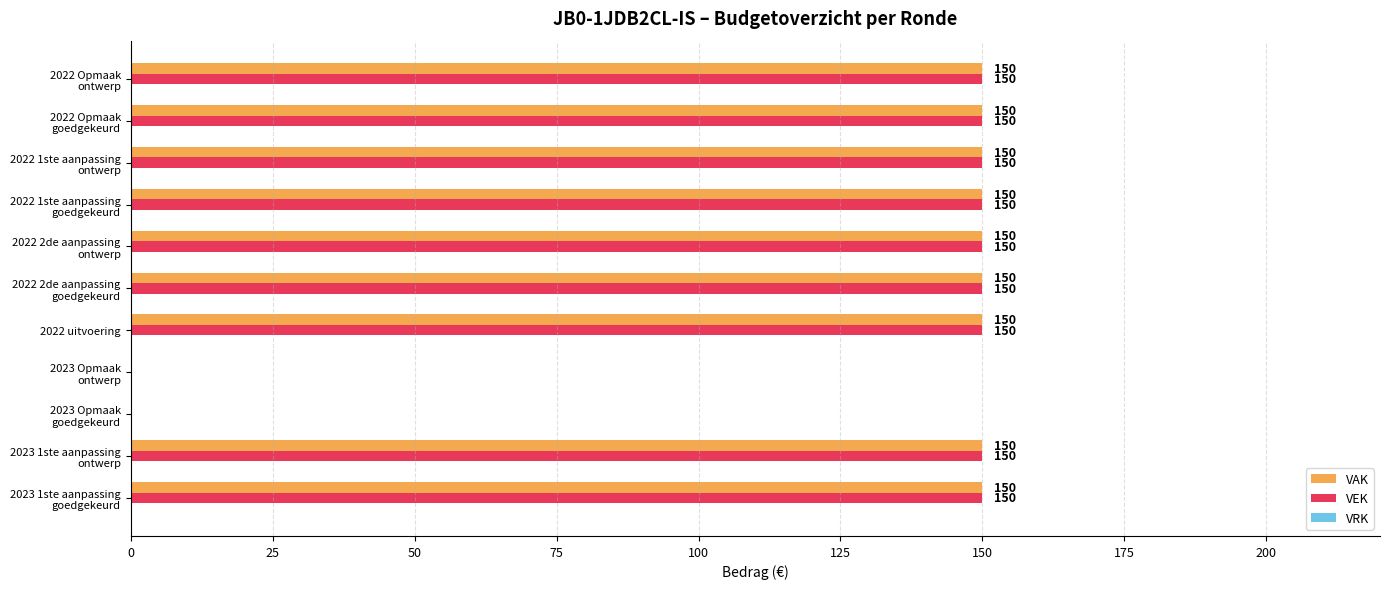

What is the sum of all VAK values?

1350